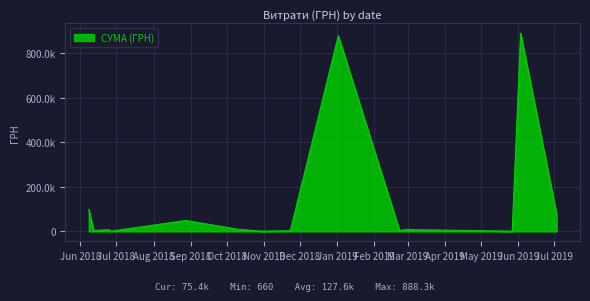

How many interior local valleys (lower than both neighbors) does the data have?

8